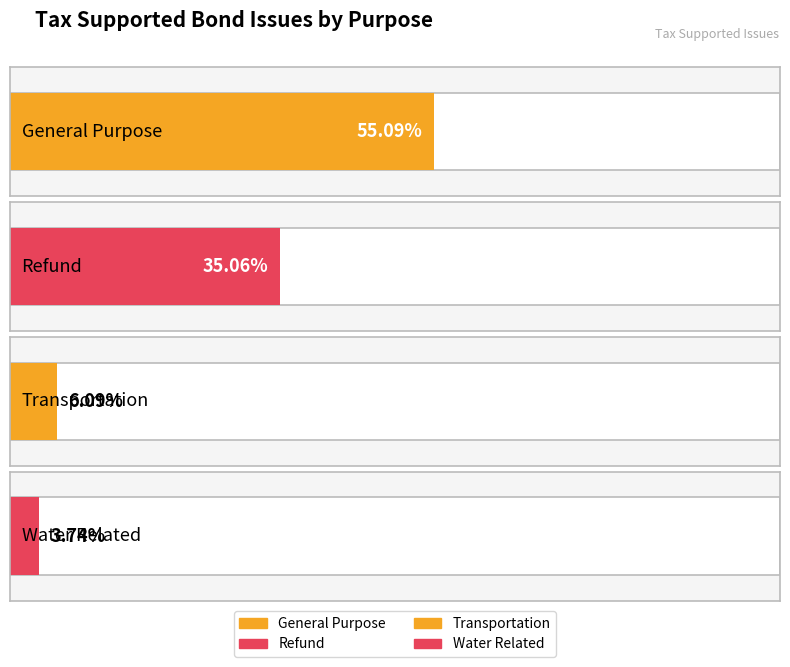

At which label does Percent first exceed 35?

General Purpose